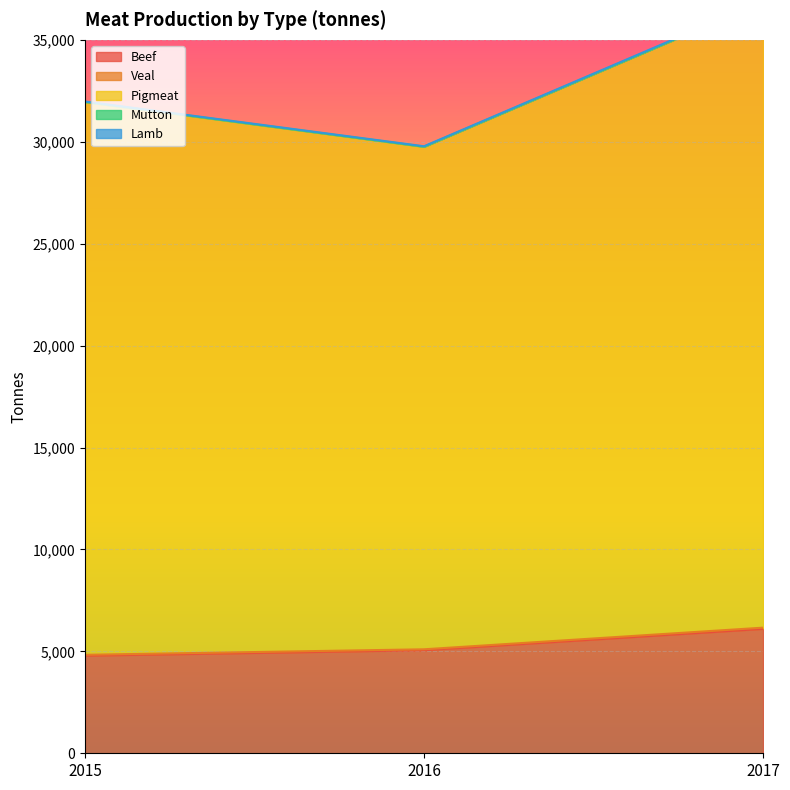

At which category is the sum across all series the highest?

2017